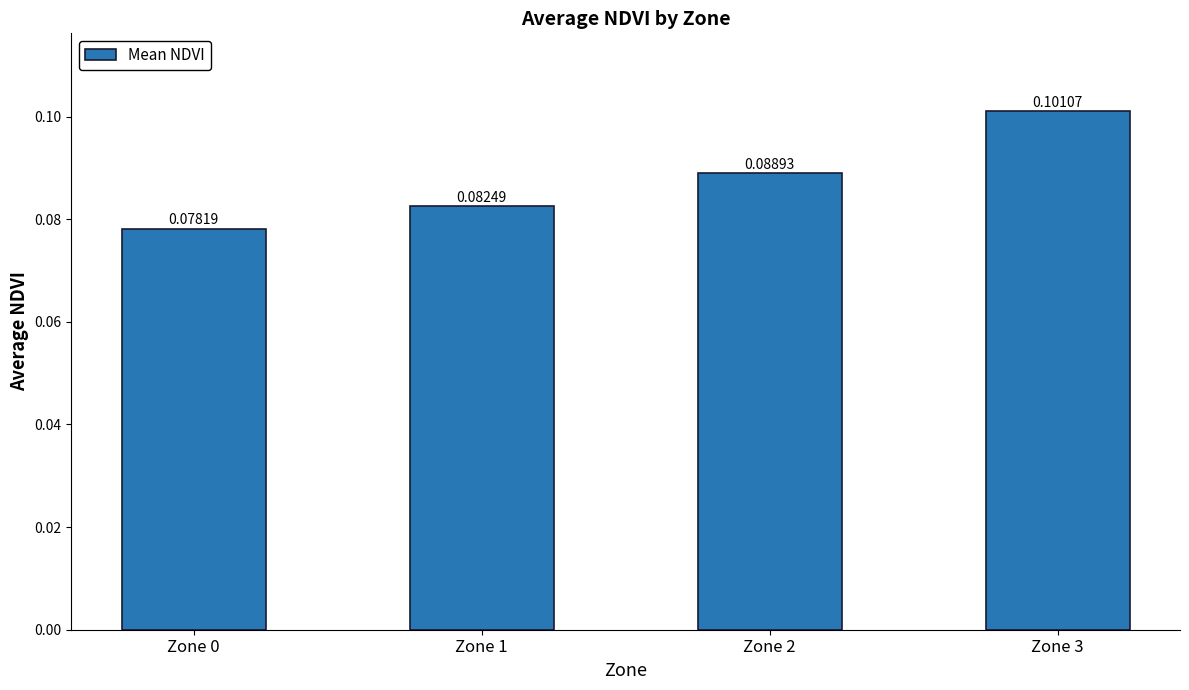

Rank the categories by value from lowest to highest.

Zone 0, Zone 1, Zone 2, Zone 3